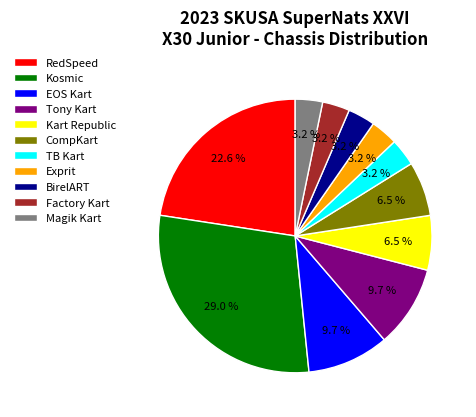

What percentage is the Factory Kart slice, to the nearest percent?

3%